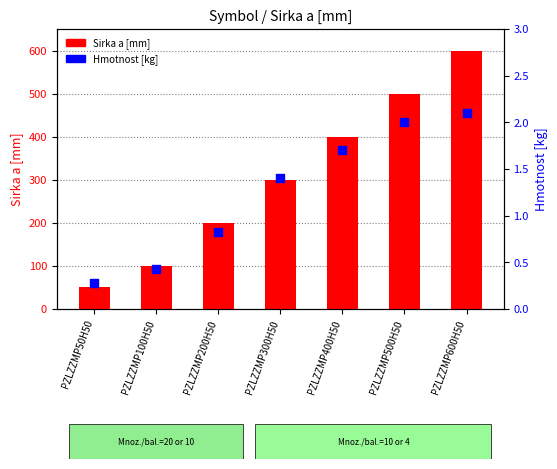

Which series has the largest Y range (max minus min)?

Sirka a [mm]